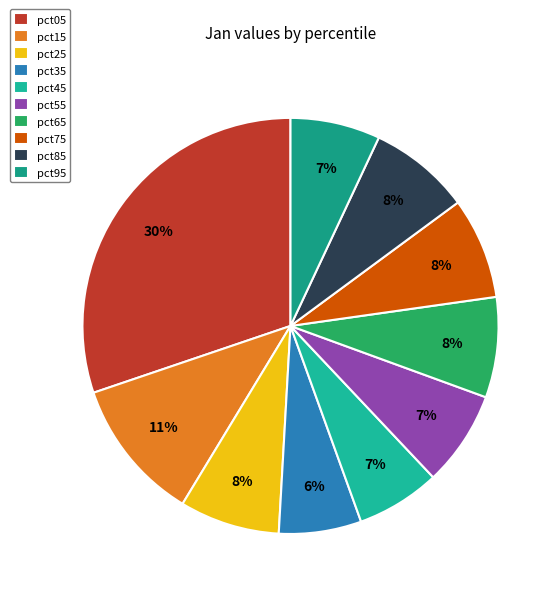

How many slices are in this pie chart?

10